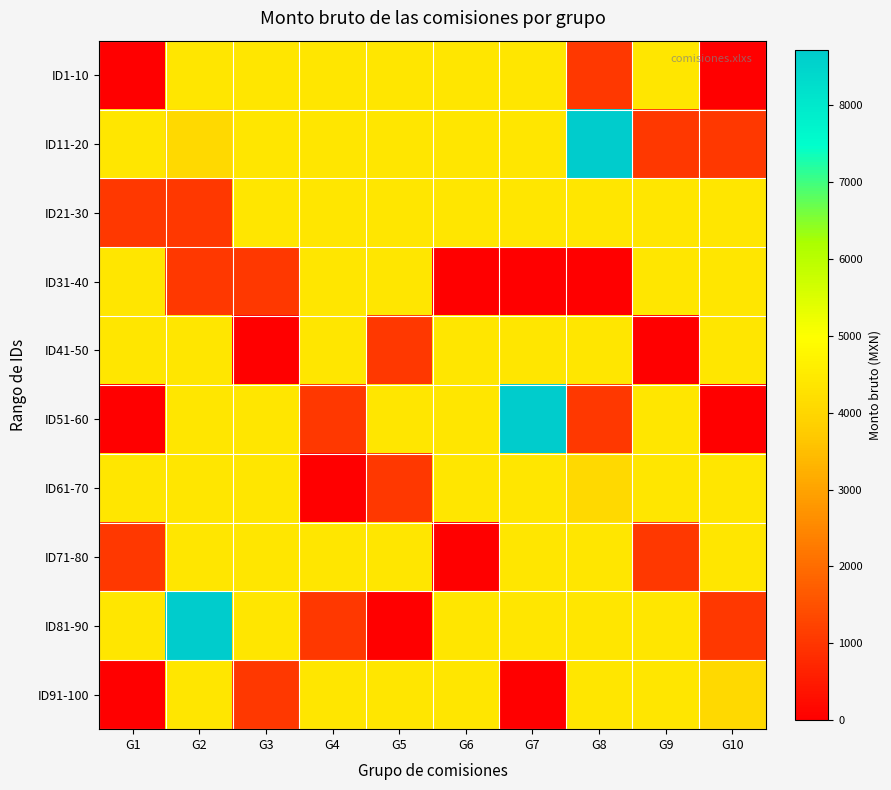

Reading left to right, extract all data points from this chart.

ID1-10: G1=0.0	G2=4360.1	G3=4360.1	G4=4360.1	G5=4360.1	G6=4360.1	G7=4360.1	G8=1055.1	G9=4360.1	G10=0.0
ID11-20: G1=4360.1	G2=4059.2	G3=4360.1	G4=4360.1	G5=4360.1	G6=4360.1	G7=4360.1	G8=8720.2	G9=1055.1	G10=1055.1
ID21-30: G1=1055.1	G2=1055.1	G3=4360.1	G4=4360.1	G5=4360.1	G6=4360.1	G7=4360.1	G8=4360.1	G9=4360.1	G10=4360.1
ID31-40: G1=4360.1	G2=1055.1	G3=1055.1	G4=4360.1	G5=4360.1	G6=0.0	G7=0.0	G8=0.0	G9=4360.1	G10=4360.1
ID41-50: G1=4360.1	G2=4360.1	G3=0.0	G4=4360.1	G5=1055.1	G6=4360.1	G7=4360.1	G8=4360.1	G9=0.0	G10=4360.1
ID51-60: G1=0.0	G2=4360.1	G3=4360.1	G4=1055.1	G5=4360.1	G6=4360.1	G7=8720.2	G8=1055.1	G9=4360.1	G10=0.0
ID61-70: G1=4360.1	G2=4360.1	G3=4360.1	G4=0.0	G5=1055.1	G6=4360.1	G7=4360.1	G8=4059.2	G9=4360.1	G10=4360.1
ID71-80: G1=1055.1	G2=4360.1	G3=4360.1	G4=4360.1	G5=4360.1	G6=0.0	G7=4360.1	G8=4360.1	G9=1055.1	G10=4360.1
ID81-90: G1=4360.1	G2=8720.2	G3=4360.1	G4=1055.1	G5=0.0	G6=4360.1	G7=4360.1	G8=4360.1	G9=4360.1	G10=1055.1
ID91-100: G1=0.0	G2=4360.1	G3=1055.1	G4=4360.1	G5=4360.1	G6=4360.1	G7=0.0	G8=4360.1	G9=4360.1	G10=4059.2